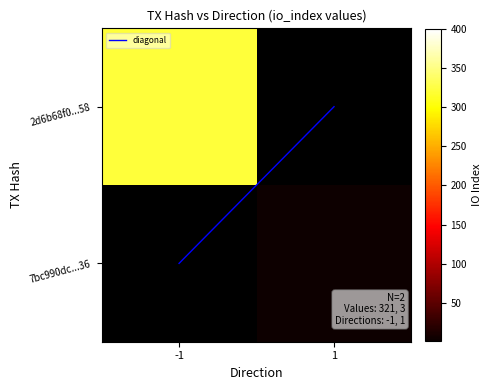

What is the sum of the diagonal values at -1 and 1?

1.0